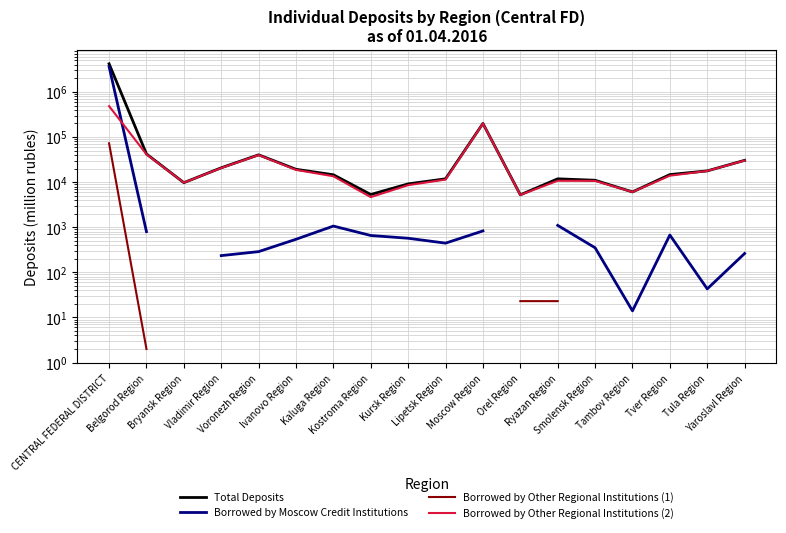

What is the label of the 14th point from the right?

Voronezh Region